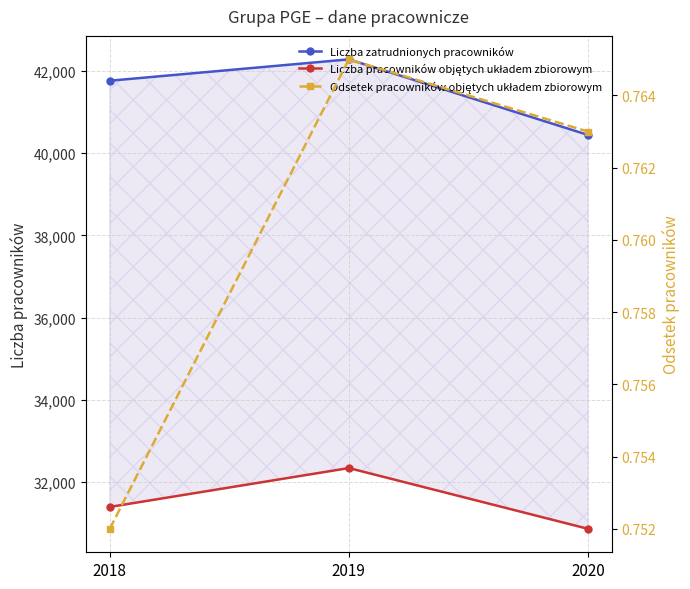

At which label is Liczba pracowników objętych układem zbiorowym closest to 31600?

2018